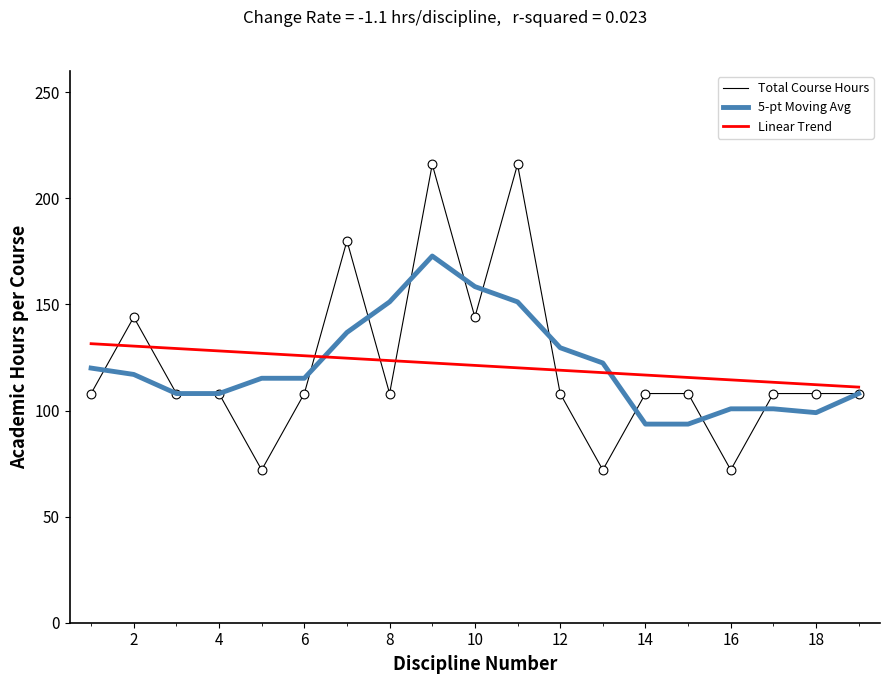

Which series has the largest range (max minus min)?

Total Course Hours